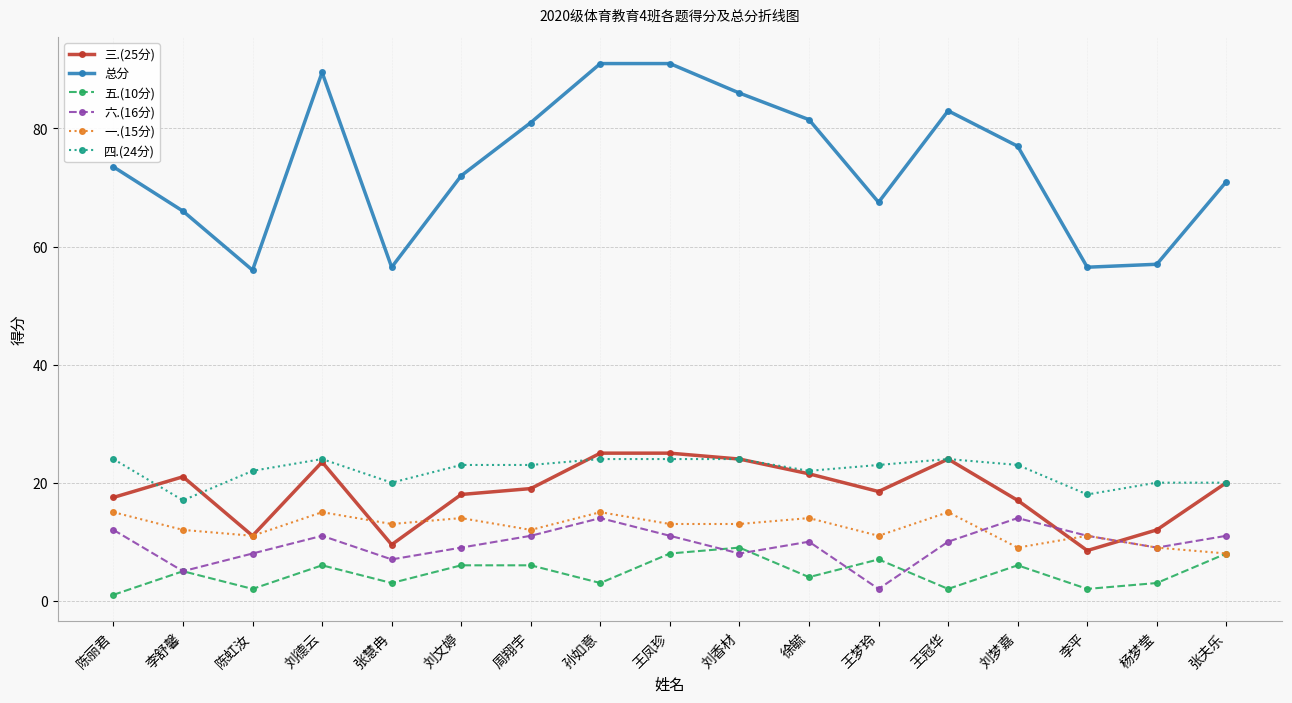

Reading left to right, transcribe all the data shown in this chart.

三.(25分): 陈丽君=17.5	李舒馨=21.0	陈虹汝=11.0	刘德云=23.5	张慧冉=9.5	刘文婷=18.0	周翔宇=19.0	孙如意=25.0	王凤珍=25.0	刘香材=24.0	徐毓=21.5	王梦玲=18.5	王冠华=24.0	刘梦嘉=17.0	李平=8.5	杨梦莹=12.0	张夫乐=20.0
总分: 陈丽君=73.5	李舒馨=66.0	陈虹汝=56.0	刘德云=89.5	张慧冉=56.5	刘文婷=72.0	周翔宇=81.0	孙如意=91.0	王凤珍=91.0	刘香材=86.0	徐毓=81.5	王梦玲=67.5	王冠华=83.0	刘梦嘉=77.0	李平=56.5	杨梦莹=57.0	张夫乐=71.0
五.(10分): 陈丽君=1.0	李舒馨=5.0	陈虹汝=2.0	刘德云=6.0	张慧冉=3.0	刘文婷=6.0	周翔宇=6.0	孙如意=3.0	王凤珍=8.0	刘香材=9.0	徐毓=4.0	王梦玲=7.0	王冠华=2.0	刘梦嘉=6.0	李平=2.0	杨梦莹=3.0	张夫乐=8.0
六.(16分): 陈丽君=12.0	李舒馨=5.0	陈虹汝=8.0	刘德云=11.0	张慧冉=7.0	刘文婷=9.0	周翔宇=11.0	孙如意=14.0	王凤珍=11.0	刘香材=8.0	徐毓=10.0	王梦玲=2.0	王冠华=10.0	刘梦嘉=14.0	李平=11.0	杨梦莹=9.0	张夫乐=11.0
一.(15分): 陈丽君=15.0	李舒馨=12.0	陈虹汝=11.0	刘德云=15.0	张慧冉=13.0	刘文婷=14.0	周翔宇=12.0	孙如意=15.0	王凤珍=13.0	刘香材=13.0	徐毓=14.0	王梦玲=11.0	王冠华=15.0	刘梦嘉=9.0	李平=11.0	杨梦莹=9.0	张夫乐=8.0
四.(24分): 陈丽君=24.0	李舒馨=17.0	陈虹汝=22.0	刘德云=24.0	张慧冉=20.0	刘文婷=23.0	周翔宇=23.0	孙如意=24.0	王凤珍=24.0	刘香材=24.0	徐毓=22.0	王梦玲=23.0	王冠华=24.0	刘梦嘉=23.0	李平=18.0	杨梦莹=20.0	张夫乐=20.0